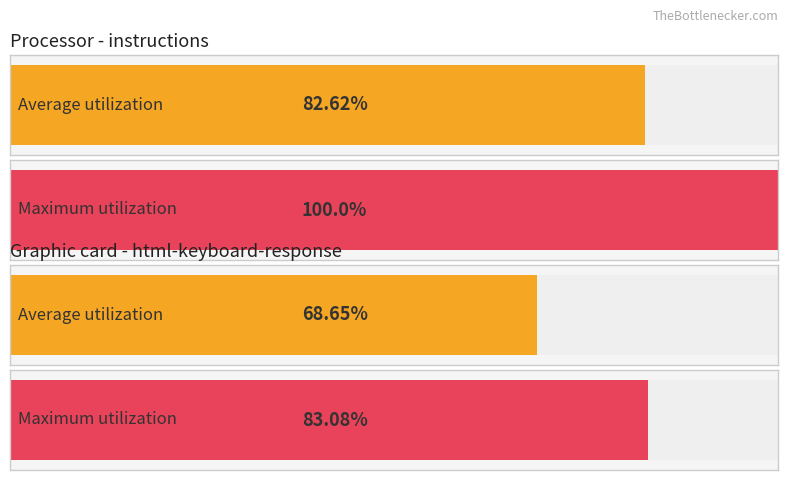

Reading left to right, transcribe all the data shown in this chart.

Average utilization: instructions=82.6	html-keyboard-response=68.7
Maximum utilization: instructions=100.0	html-keyboard-response=83.1